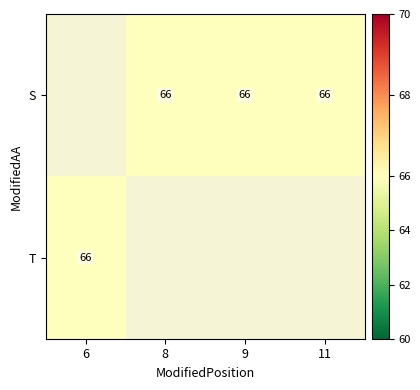

What is the minimum value shown in the chart?

66.0